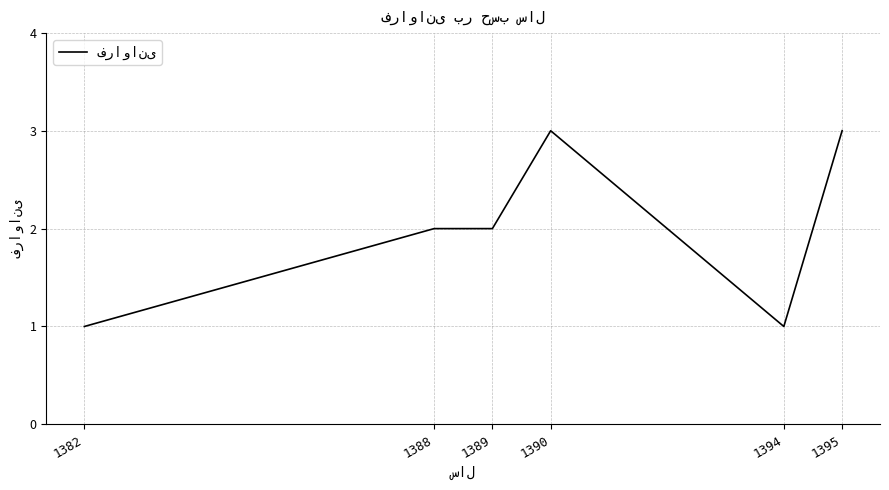

What is the ratio of the value at 1394 to the value at 1382?

1.0